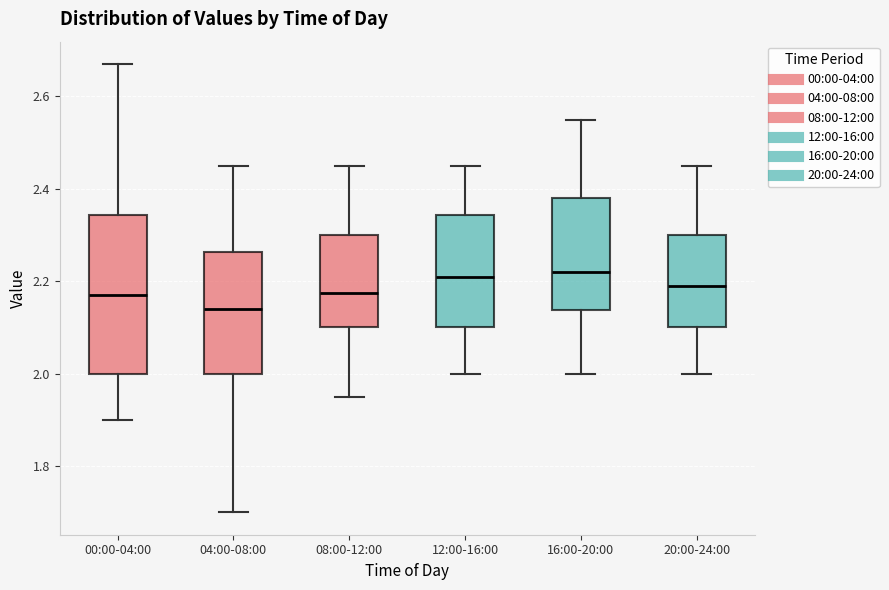

Reading left to right, transcribe this box plot: for each box, give where its median line is, the range the box spans, and where its two whiskers end, as read against the y-axis. The values are not printed on the chart, so give them approximately, as read against the axis.

00:00-04:00: median 2.18, box 2.00 to 2.34, whiskers 1.90 to 2.68
04:00-08:00: median 2.14, box 2.00 to 2.26, whiskers 1.70 to 2.46
08:00-12:00: median 2.18, box 2.10 to 2.30, whiskers 1.96 to 2.46
12:00-16:00: median 2.22, box 2.10 to 2.34, whiskers 2.00 to 2.46
16:00-20:00: median 2.22, box 2.14 to 2.38, whiskers 2.00 to 2.56
20:00-24:00: median 2.20, box 2.10 to 2.30, whiskers 2.00 to 2.46